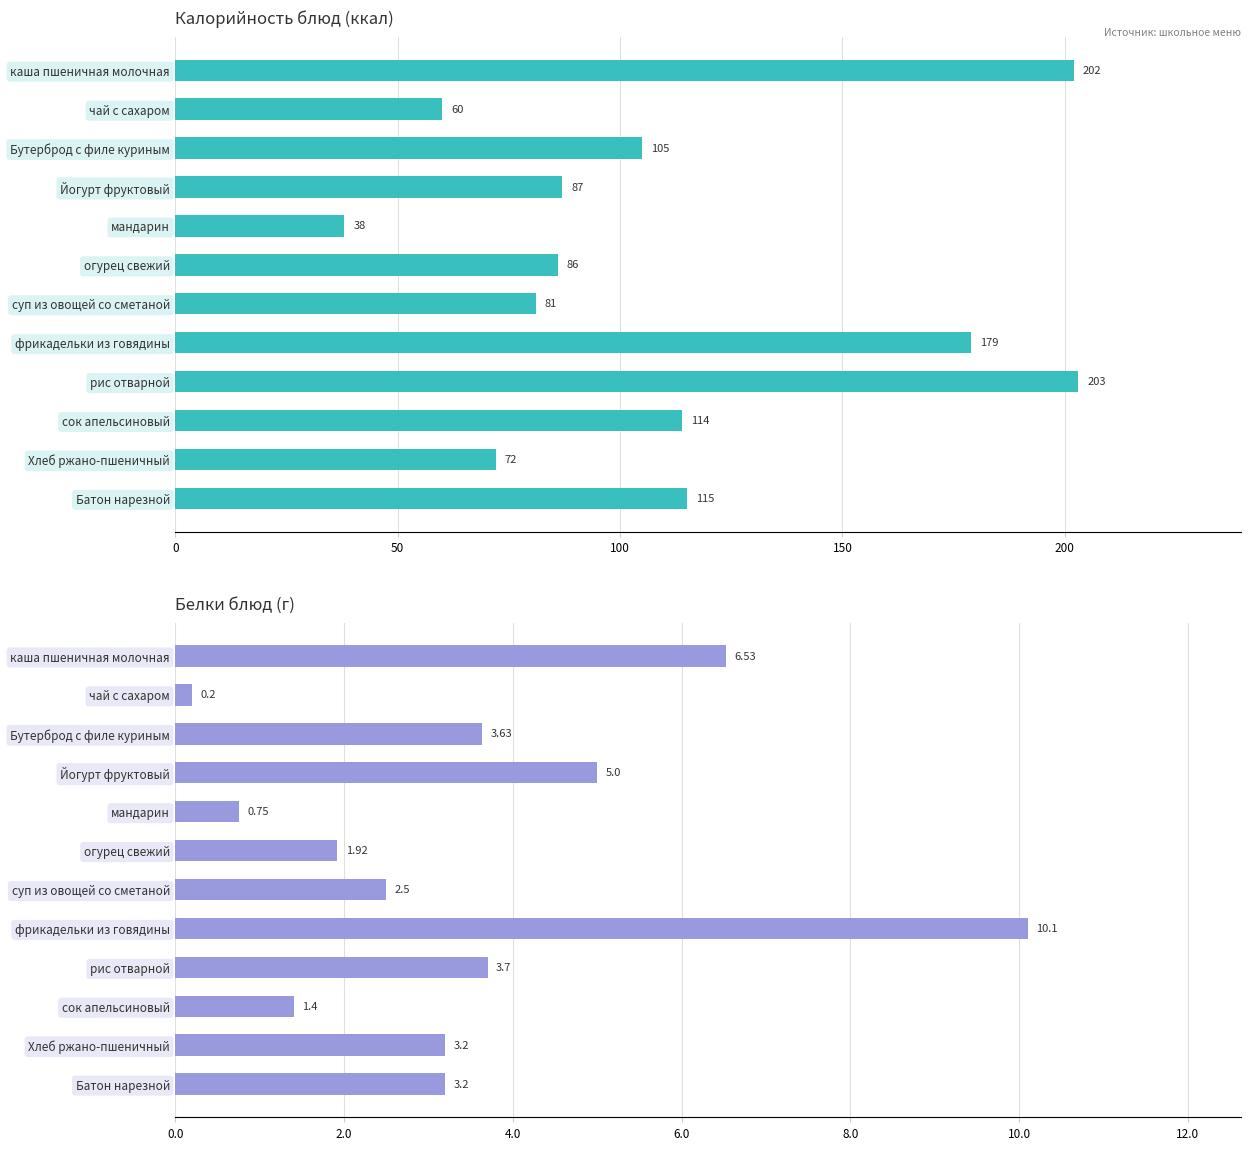

What is the lowest value of the Калорийность series?

38.0